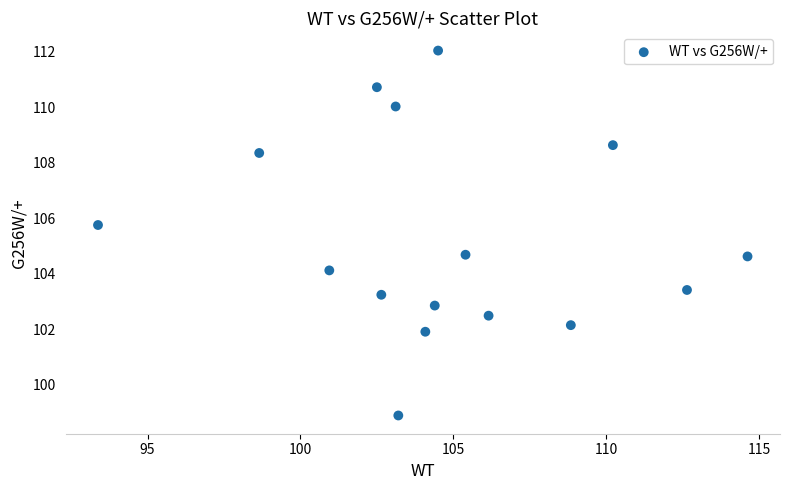

What is the range of Y values (max minus min)?

13.1